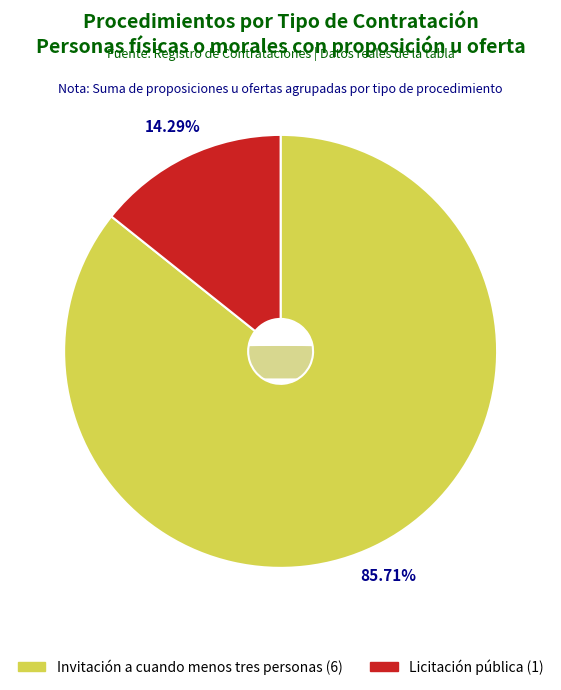

Which category accounts for the majority?

Invitación a cuando menos tres personas